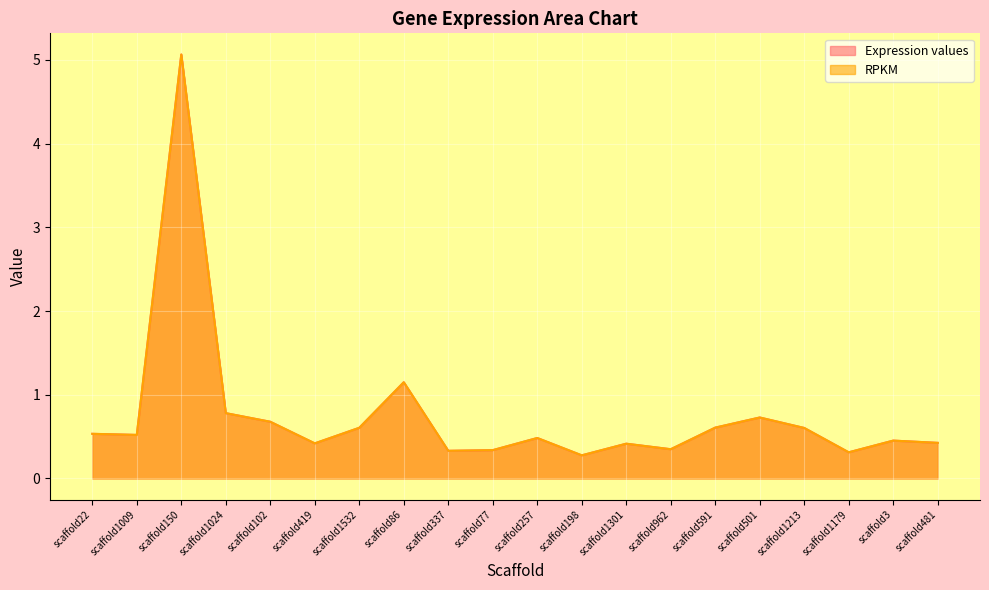

At which category does the chart reach its peak across all series?

scaffold150